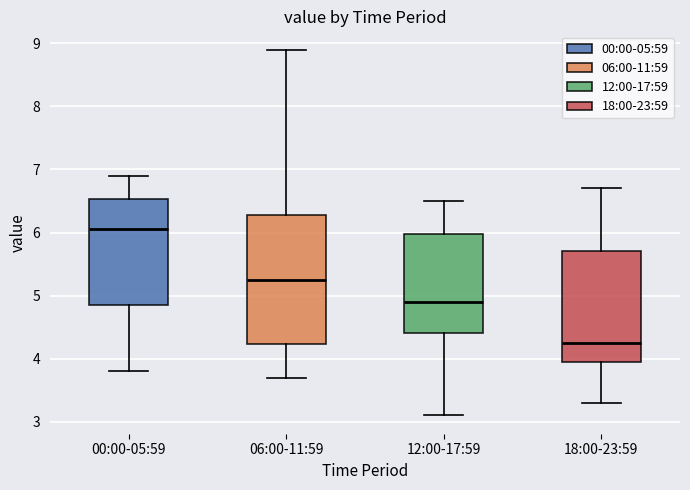

Where does the upper whisker of the box for 00:00-05:59 end on the y-axis? The values are not printed on the chart, so give them approximately, as read against the axis.

6.9